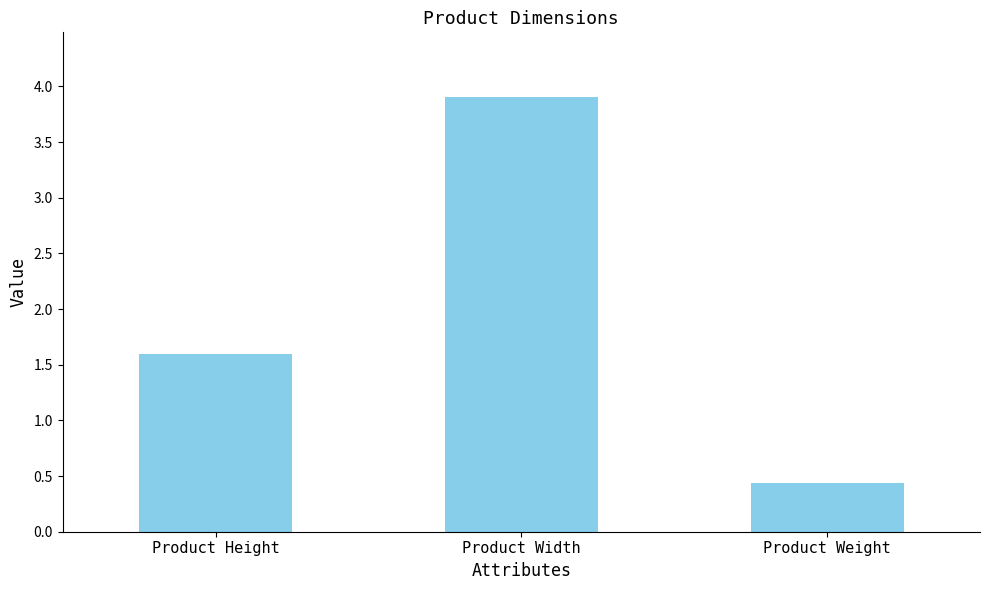

Reading left to right, extract all data points from this chart.

1.6	3.9	0.4